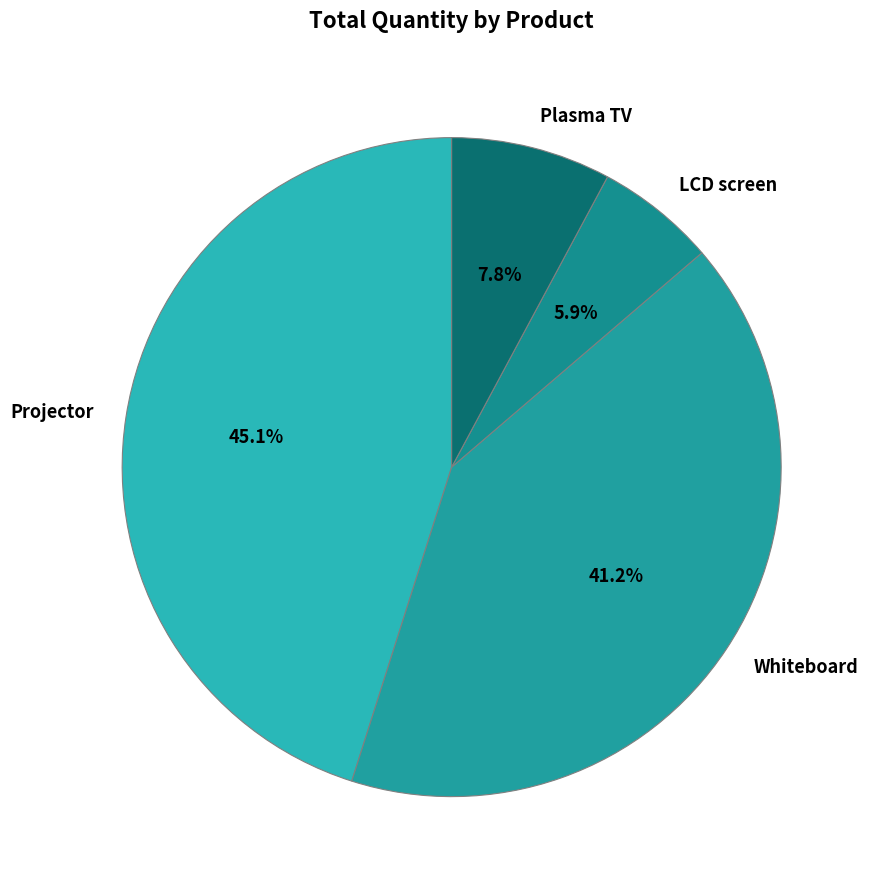

Is it true that Projector is 45% of the pie?

True